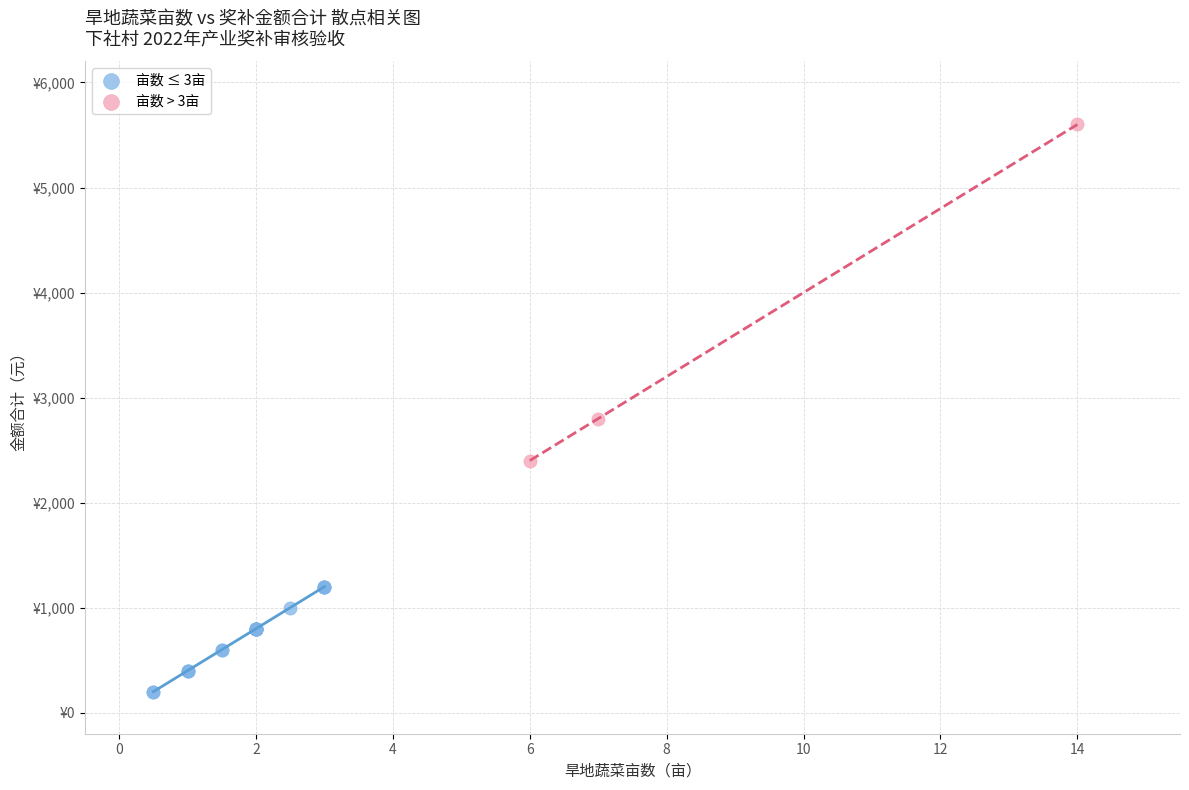

What are all the series names shown in the legend?

亩数 ≤ 3亩, 亩数 > 3亩